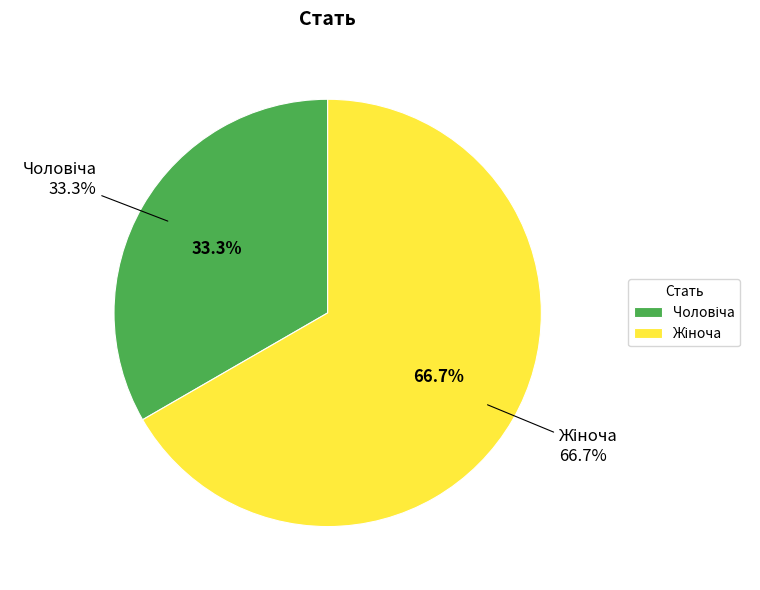

Is there a majority slice in this chart?

Yes